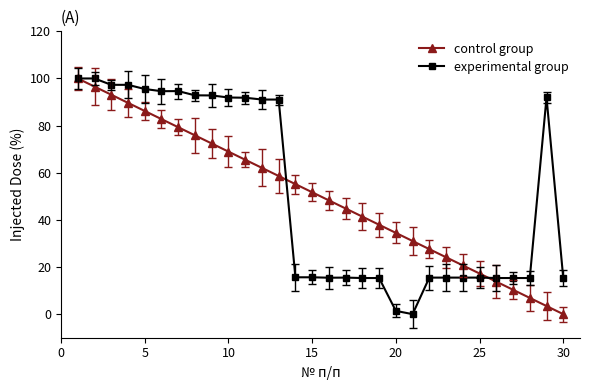

What is the value of the control group point at the 29th from the left?

3.4